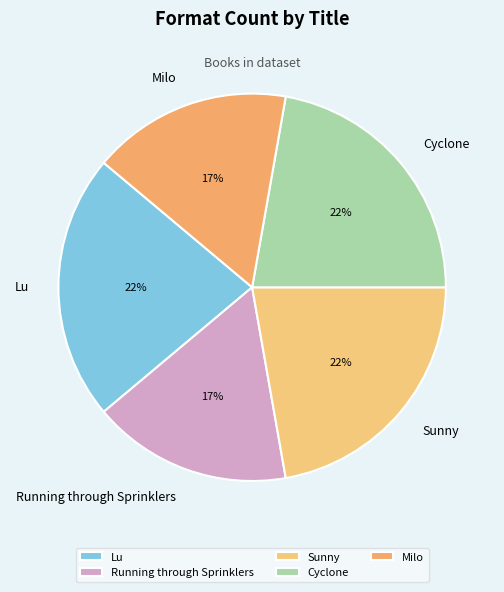

Is it true that Running through Sprinklers is 7% of the pie?

False